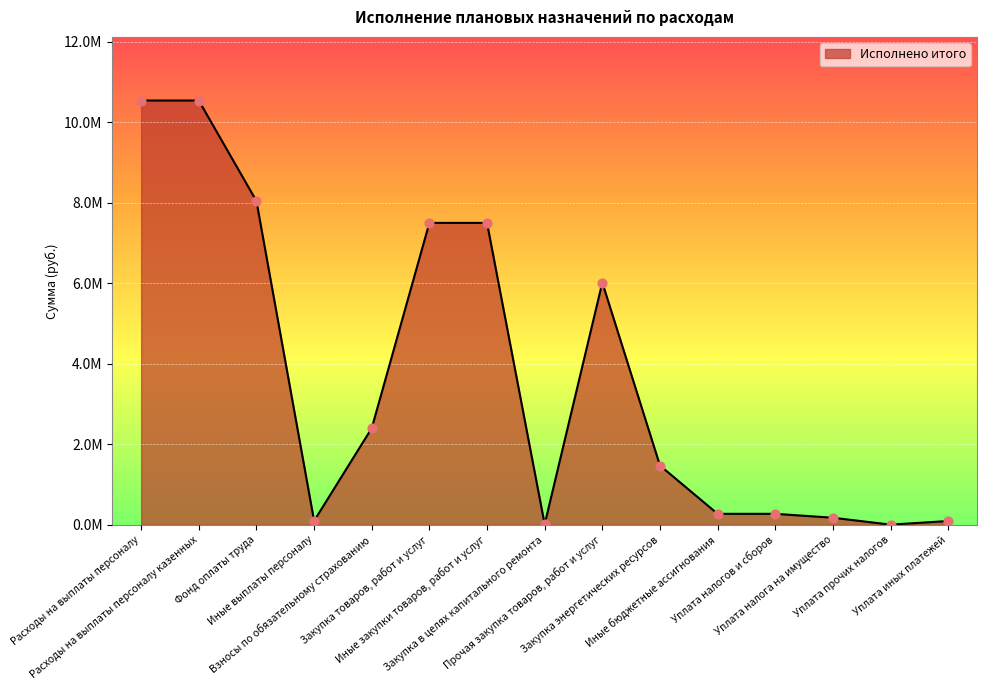

What is the change in value from Закупка товаров, работ и услуг to Прочая закупка товаров, работ и услуг?

-1482614.3